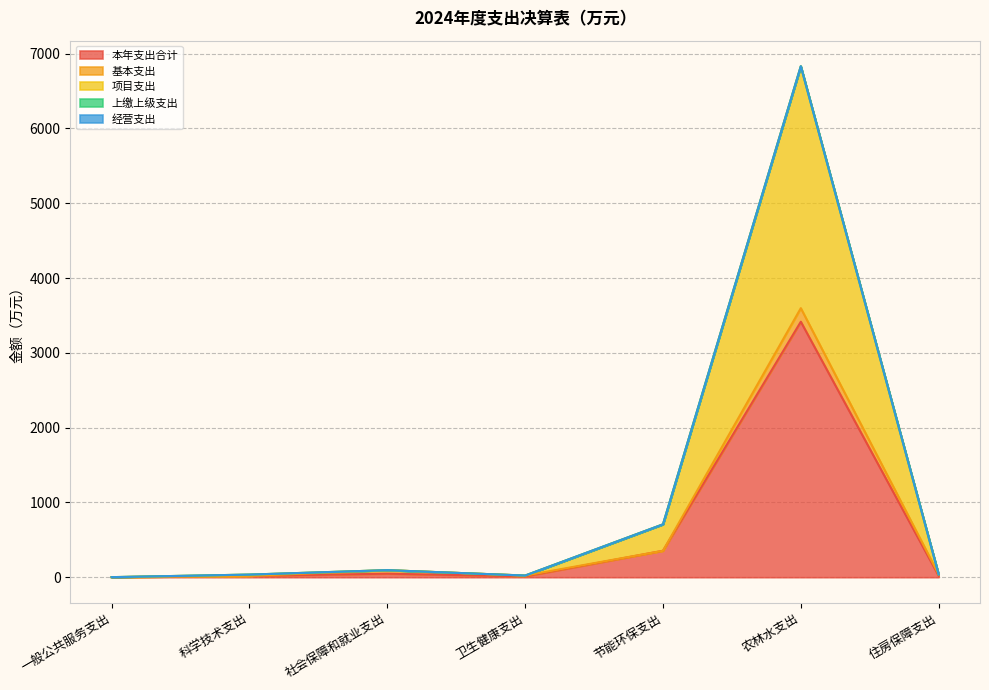

At which category is the sum across all series the highest?

农林水支出